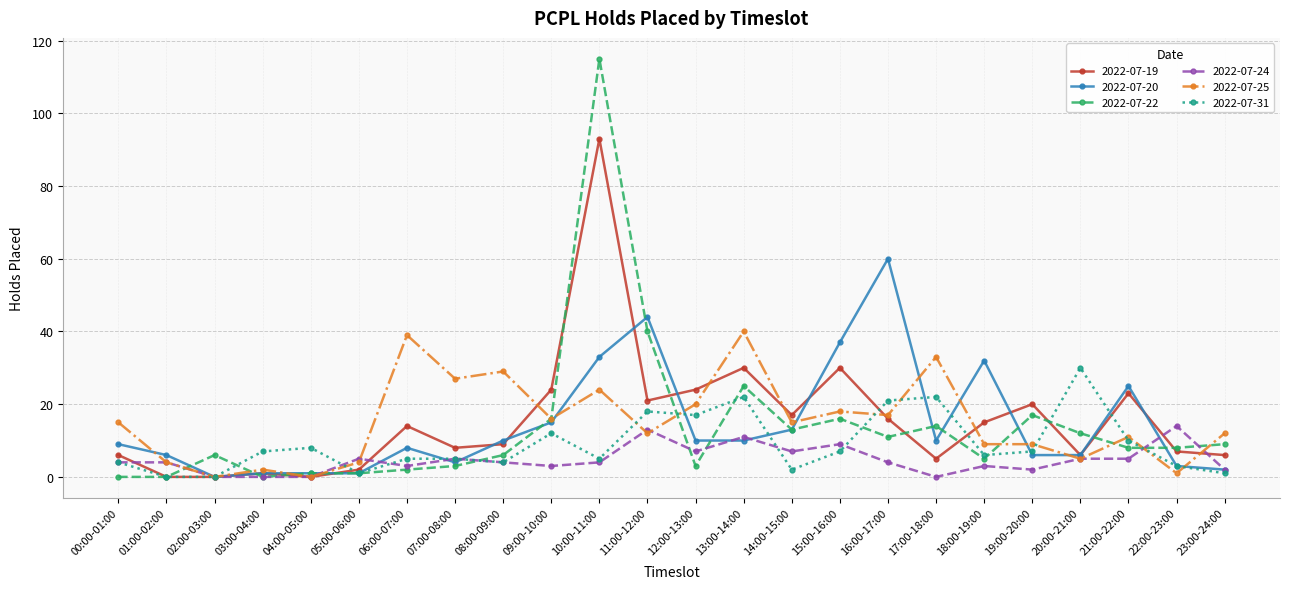

What value does the 2022-07-25 series have at 17:00-18:00, to the nearest 10?

30